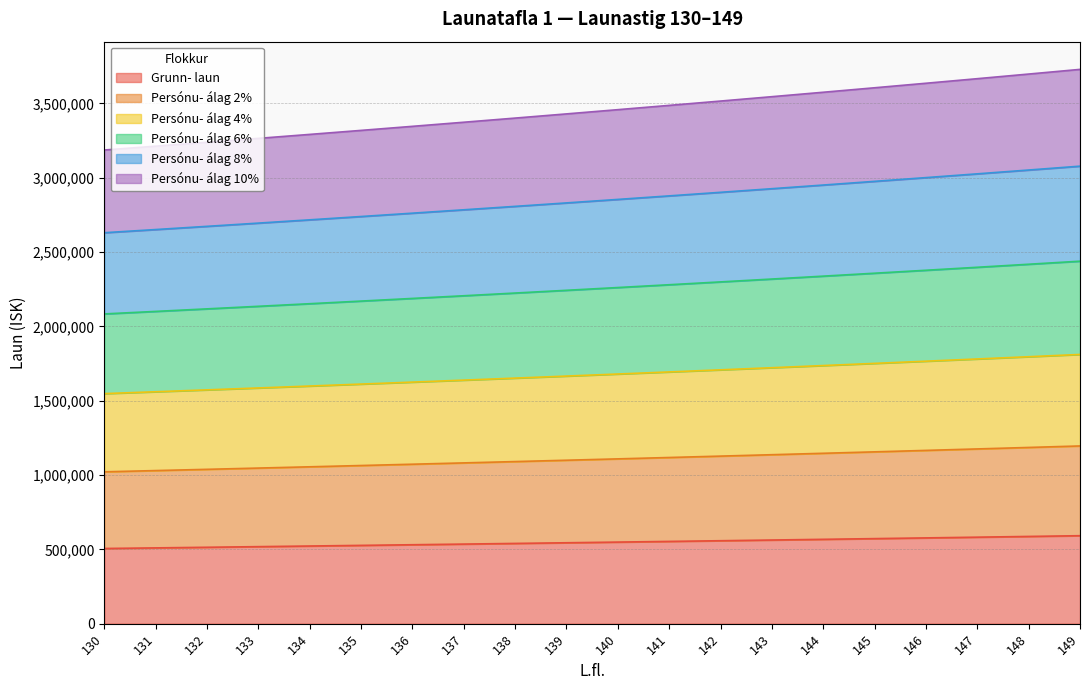

What is the total value across all series at 144?

3574354